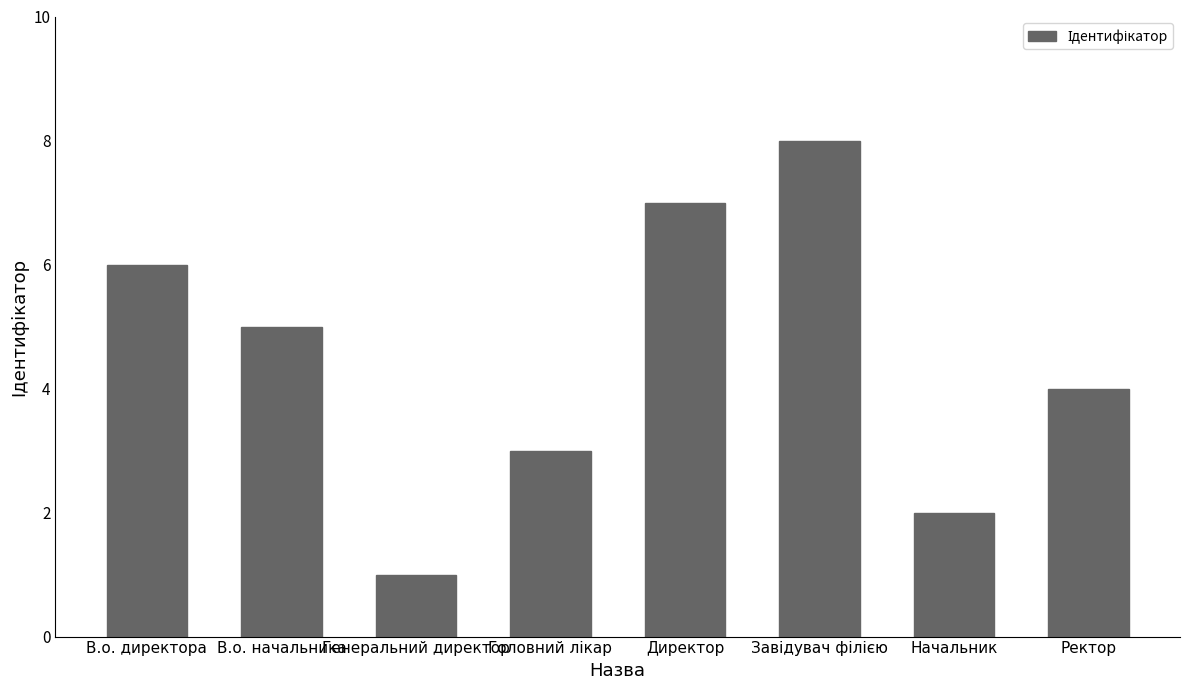

True or false: the data shows 1 at Начальник.

False